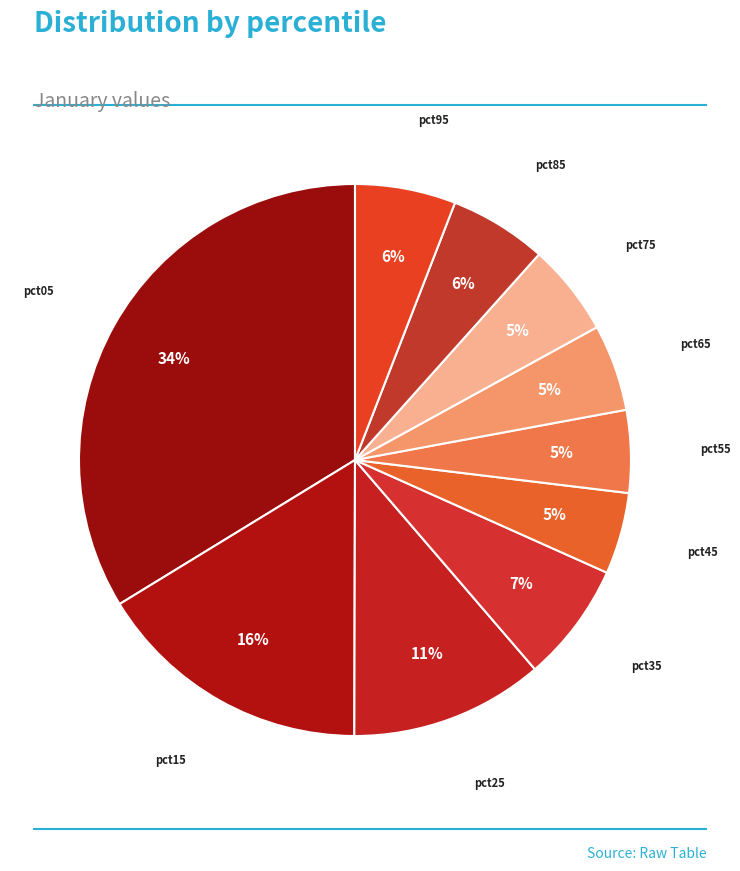

How many slices are in this pie chart?

10